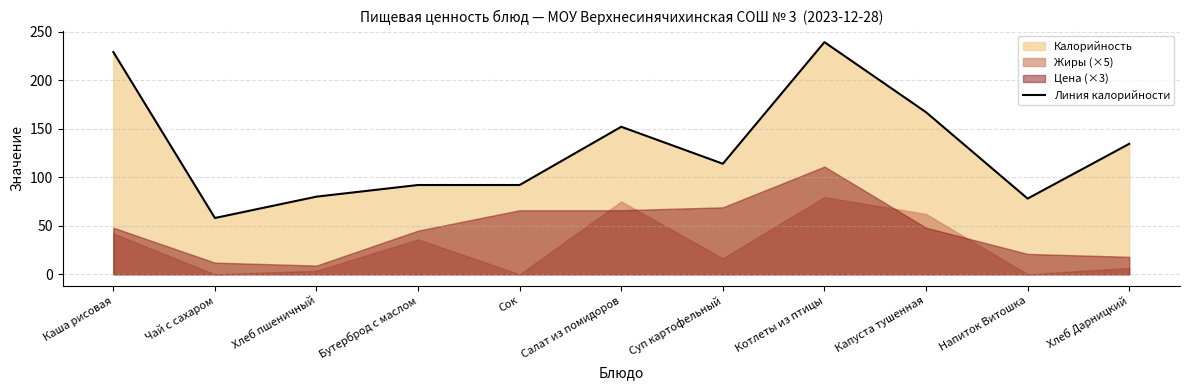

True or false: the data shows 59.9 at Каша рисовая.

False